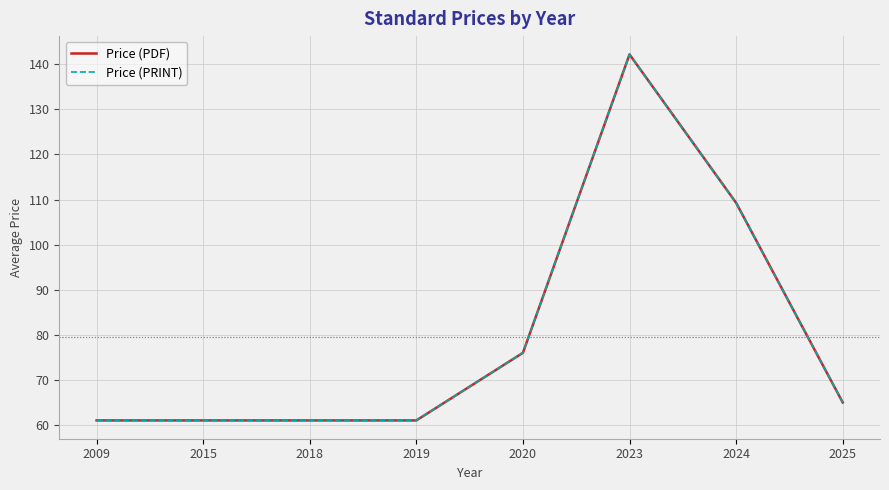

Does the chart have visible grid lines?

Yes